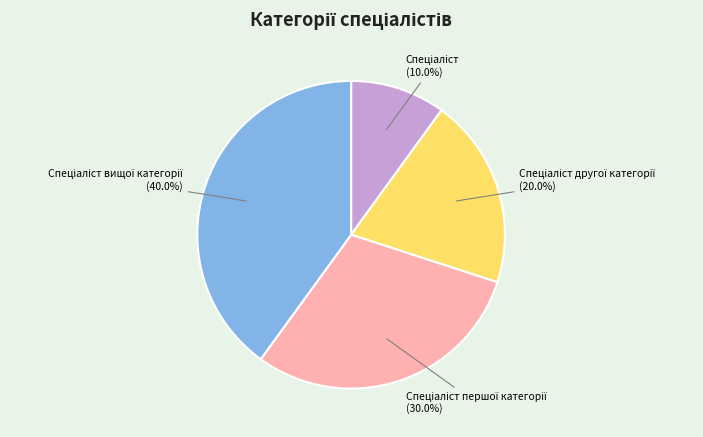

Is there a majority slice in this chart?

No